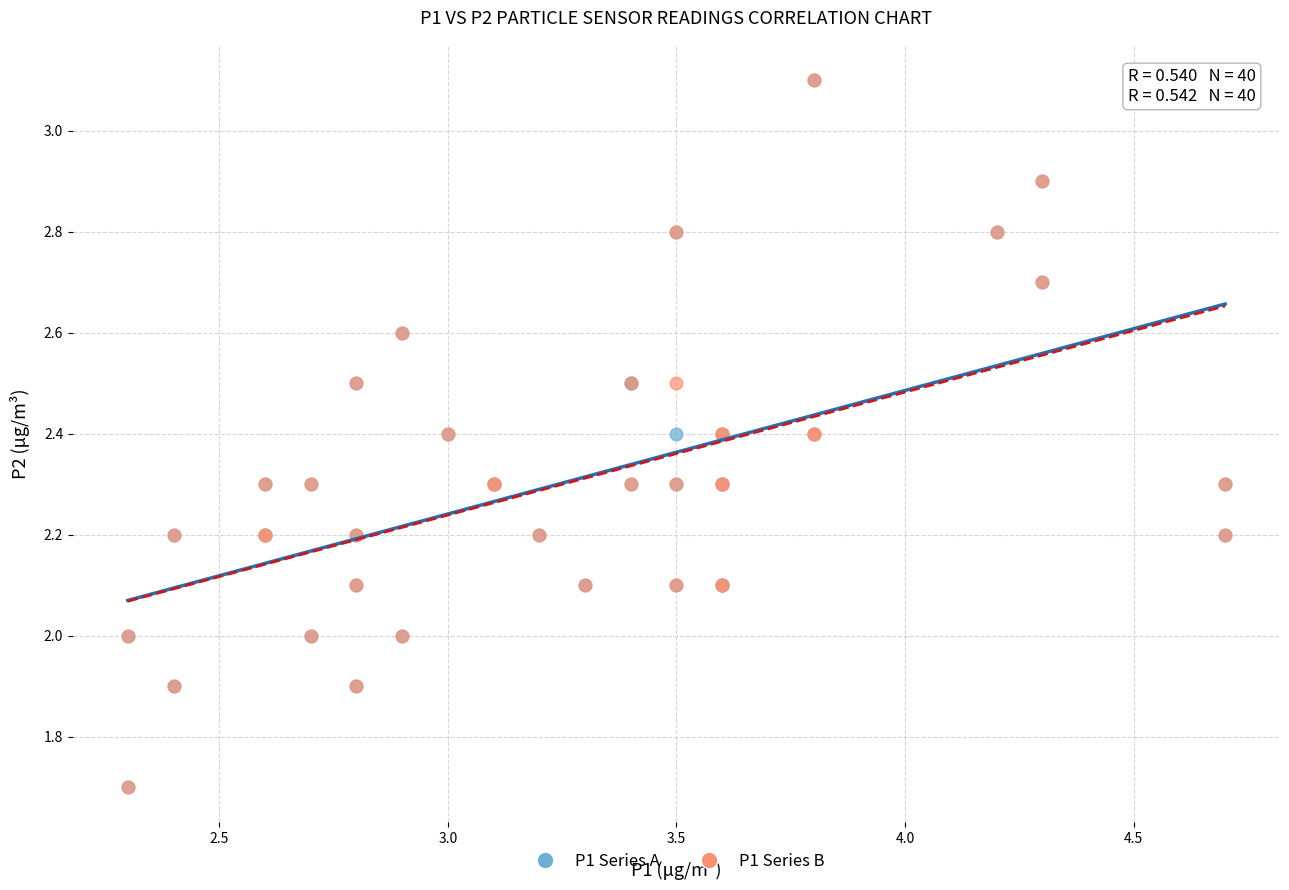

What are all the series names shown in the legend?

P1 Series A, P1 Series B